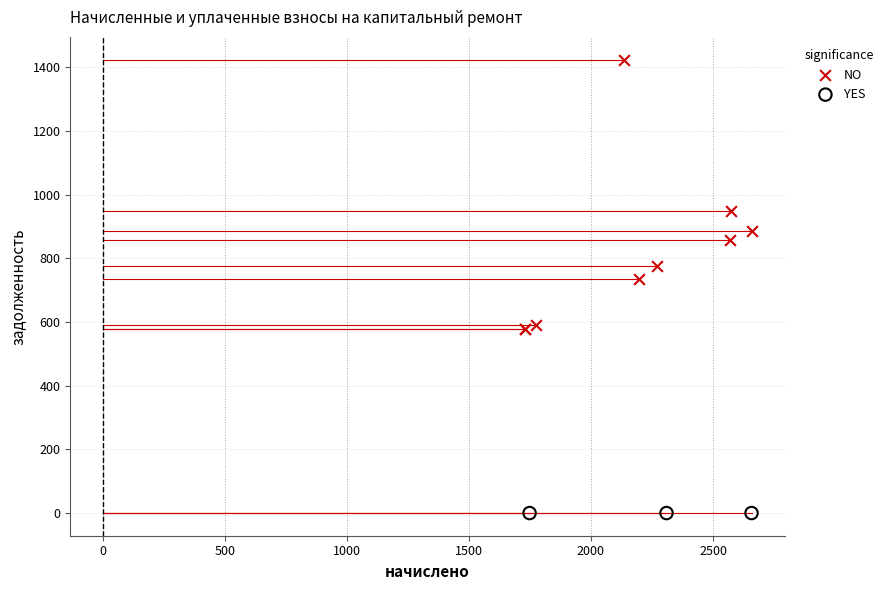

Which series reaches the minimum Y coordinate?

YES